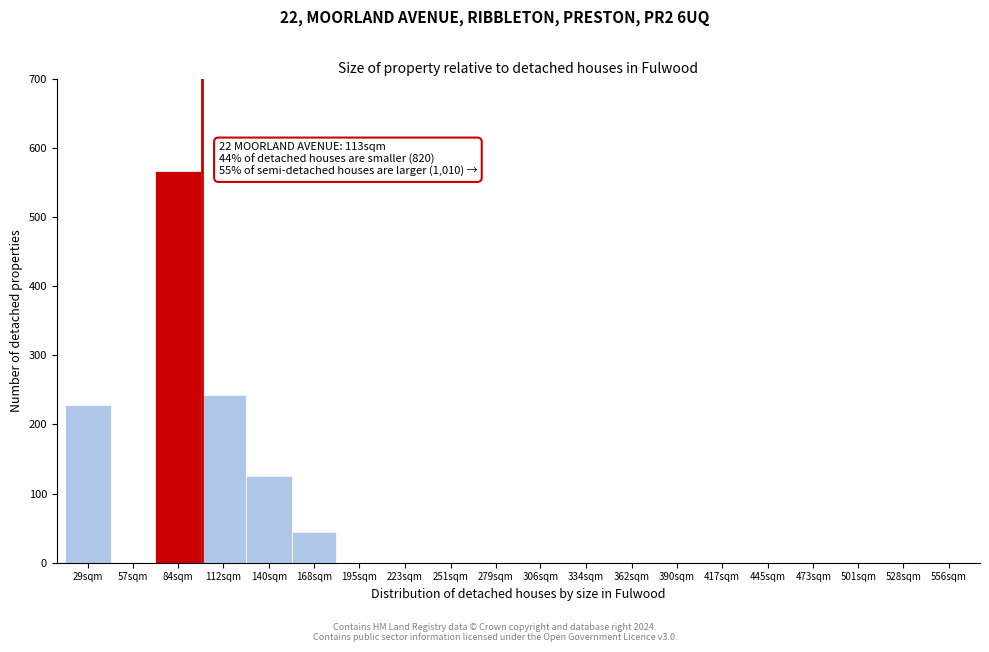

Reading left to right, list all the values displayed in this chart.

29sqm=228	57sqm=0	84sqm=567	112sqm=243	140sqm=126	168sqm=45	195sqm=0	223sqm=0	251sqm=0	279sqm=0	306sqm=0	334sqm=0	362sqm=0	390sqm=0	417sqm=0	445sqm=0	473sqm=0	501sqm=0	528sqm=0	556sqm=0